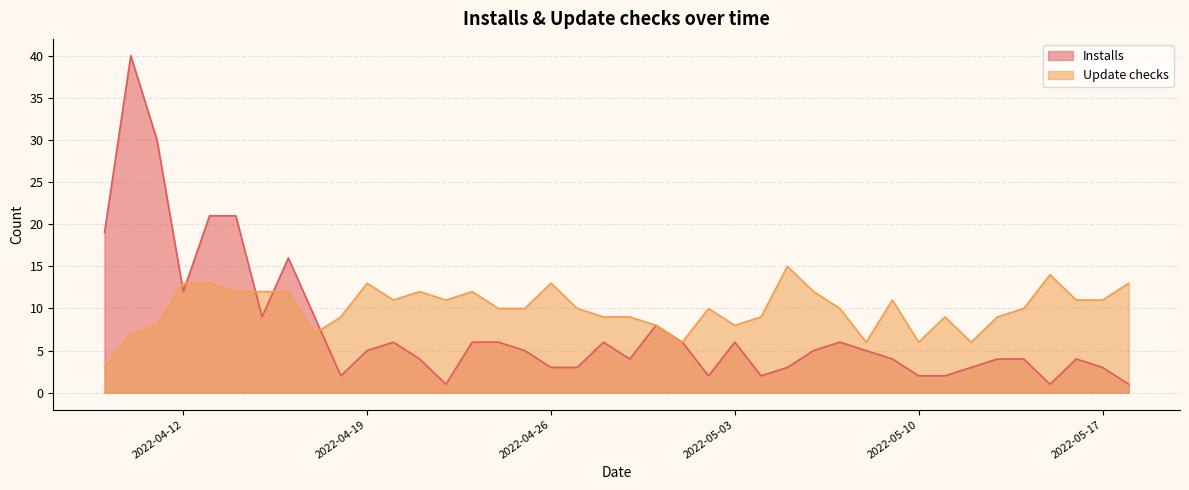

What is the sum of all Update checks values?

400